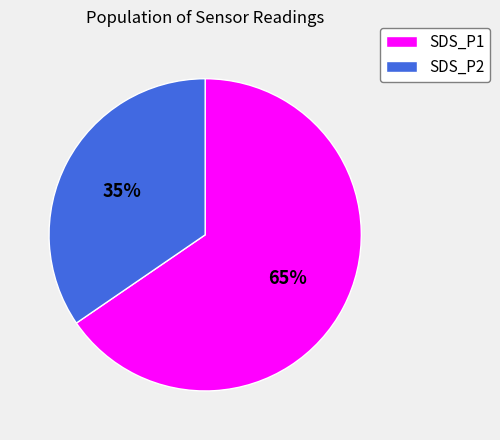

How many segments does this pie chart have?

2